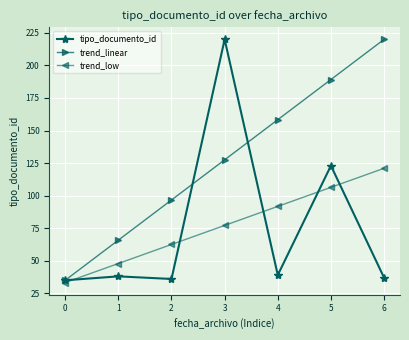

At 5, list the series in order from largest to smallest.

trend_linear, tipo_documento_id, trend_low